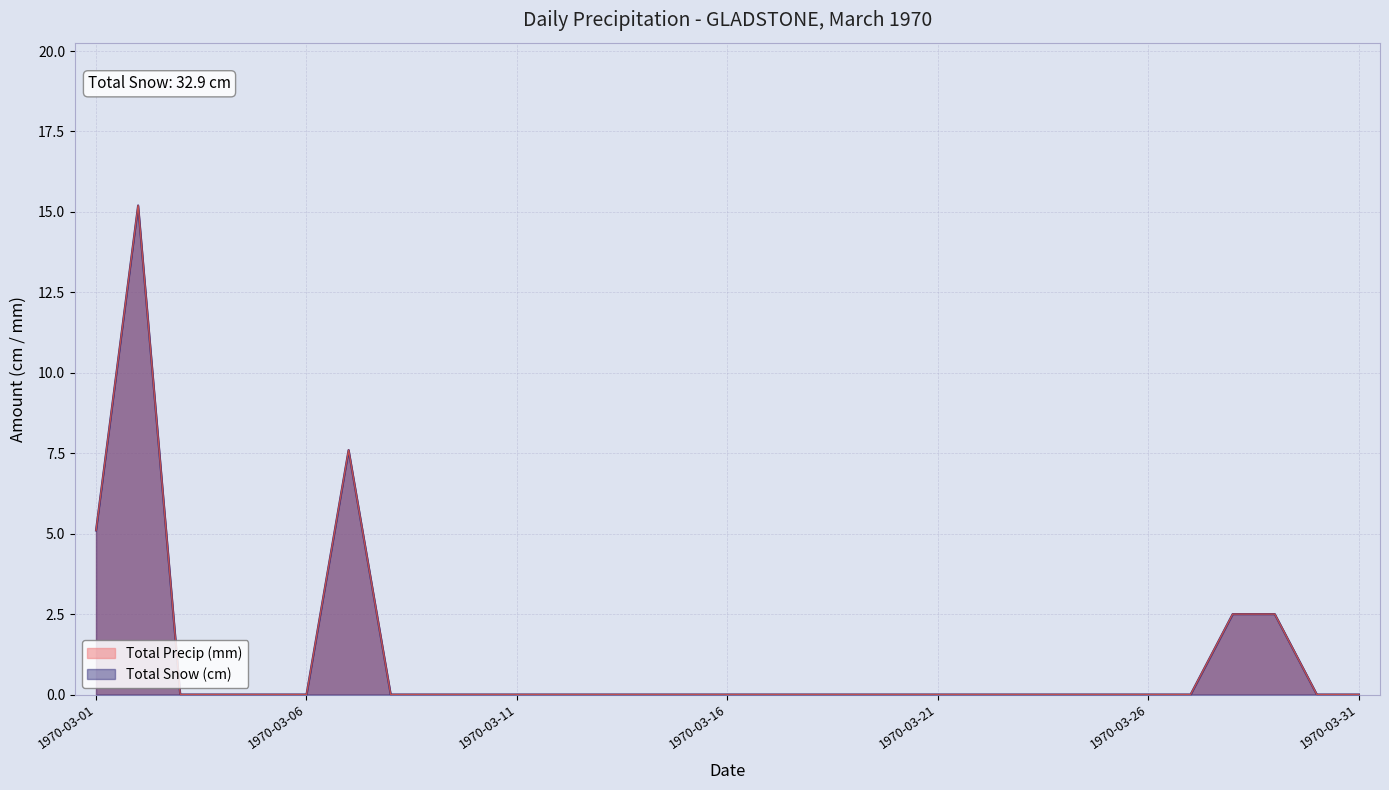

Reading right to left, list all the values displayed in this chart.

Total Snow (cm): 1970-03-31=0.0	1970-03-30=0.0	1970-03-29=2.5	1970-03-28=2.5	1970-03-27=0.0	1970-03-26=0.0	1970-03-25=0.0	1970-03-24=0.0	1970-03-23=0.0	1970-03-22=0.0	1970-03-21=0.0	1970-03-20=0.0	1970-03-19=0.0	1970-03-18=0.0	1970-03-17=0.0	1970-03-16=0.0	1970-03-15=0.0	1970-03-14=0.0	1970-03-13=0.0	1970-03-12=0.0	1970-03-11=0.0	1970-03-10=0.0	1970-03-09=0.0	1970-03-08=0.0	1970-03-07=7.6	1970-03-06=0.0	1970-03-05=0.0	1970-03-04=0.0	1970-03-03=0.0	1970-03-02=15.2	1970-03-01=5.1
Total Precip (mm): 1970-03-31=0.0	1970-03-30=0.0	1970-03-29=2.5	1970-03-28=2.5	1970-03-27=0.0	1970-03-26=0.0	1970-03-25=0.0	1970-03-24=0.0	1970-03-23=0.0	1970-03-22=0.0	1970-03-21=0.0	1970-03-20=0.0	1970-03-19=0.0	1970-03-18=0.0	1970-03-17=0.0	1970-03-16=0.0	1970-03-15=0.0	1970-03-14=0.0	1970-03-13=0.0	1970-03-12=0.0	1970-03-11=0.0	1970-03-10=0.0	1970-03-09=0.0	1970-03-08=0.0	1970-03-07=7.6	1970-03-06=0.0	1970-03-05=0.0	1970-03-04=0.0	1970-03-03=0.0	1970-03-02=15.2	1970-03-01=5.1